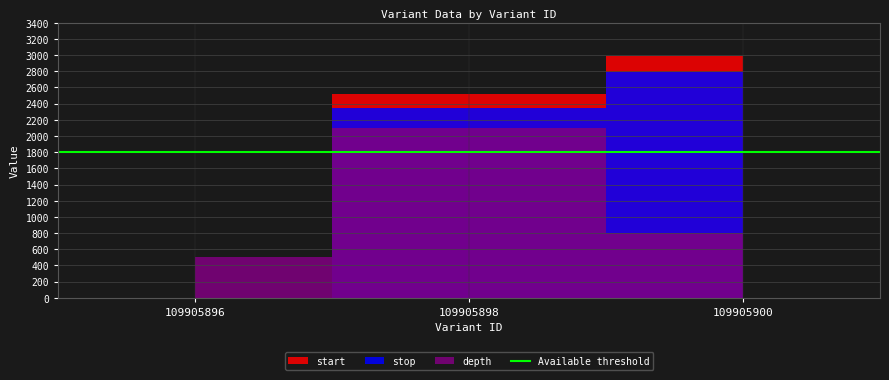

Is the value of depth at 109905900 greater than the value of start at 109905898?

No